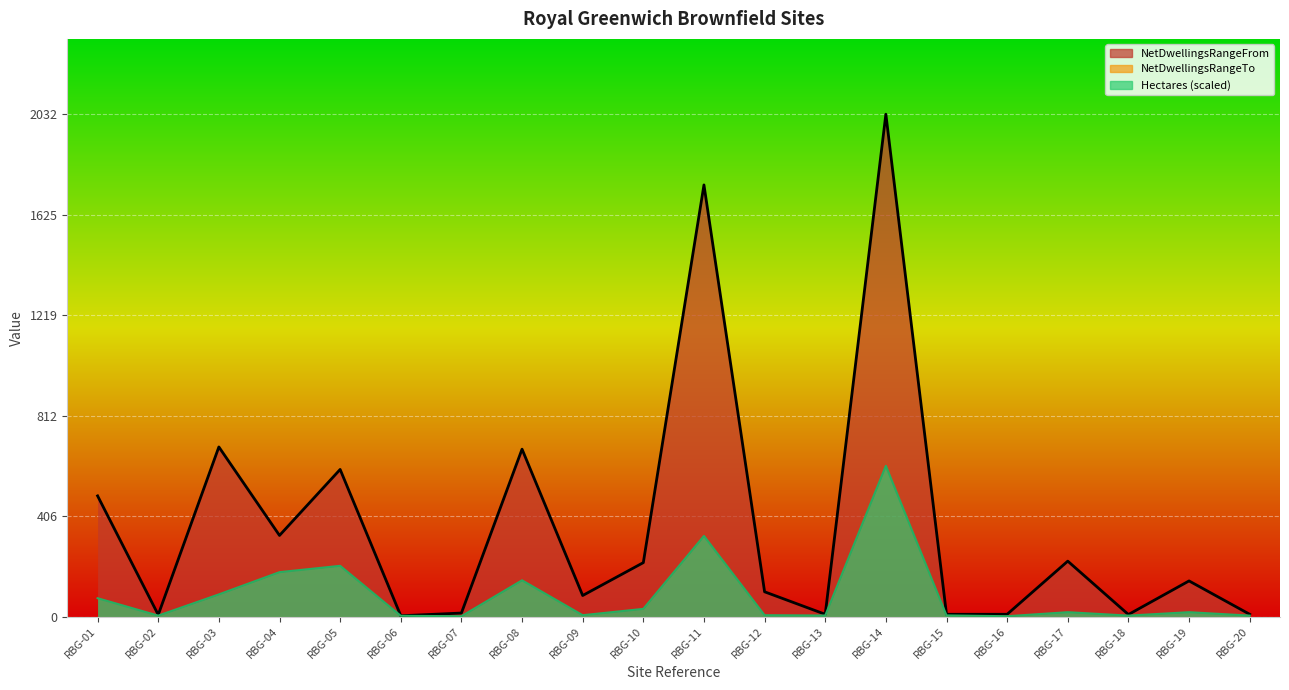

What is the value of the Hectares point at the 8th from the left?

146.5